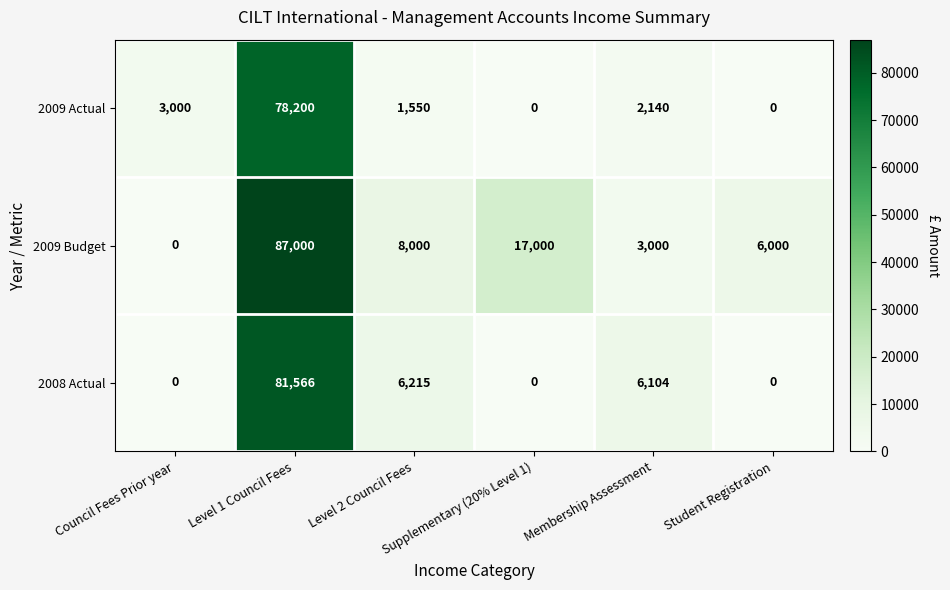

What is the maximum value shown in the chart?

87000